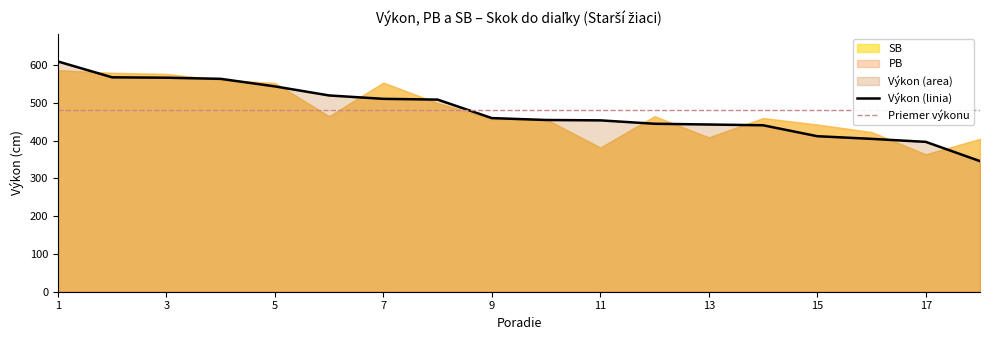

The value of Výkon (linia) at 9 is 827. True or false?

False